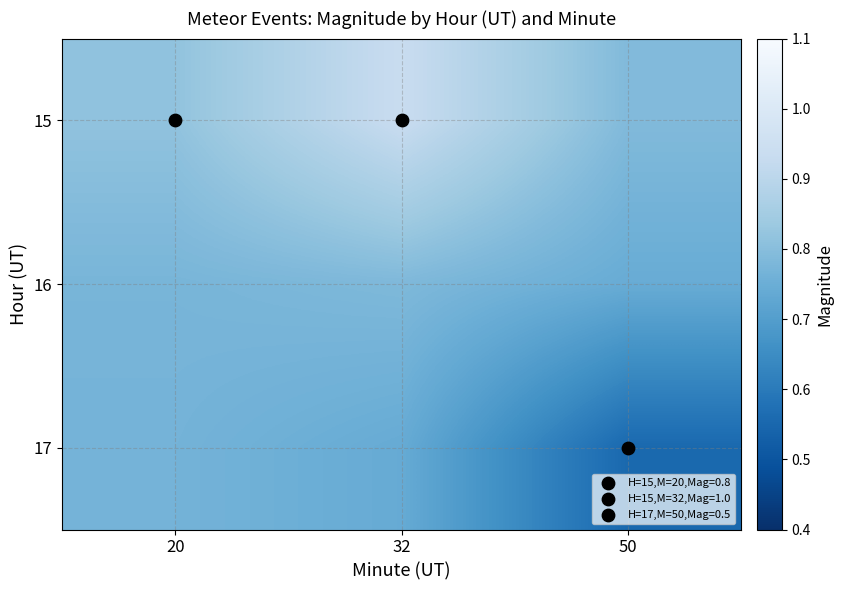

Rank the series at 32 from lowest to highest value.

17, 16, 15